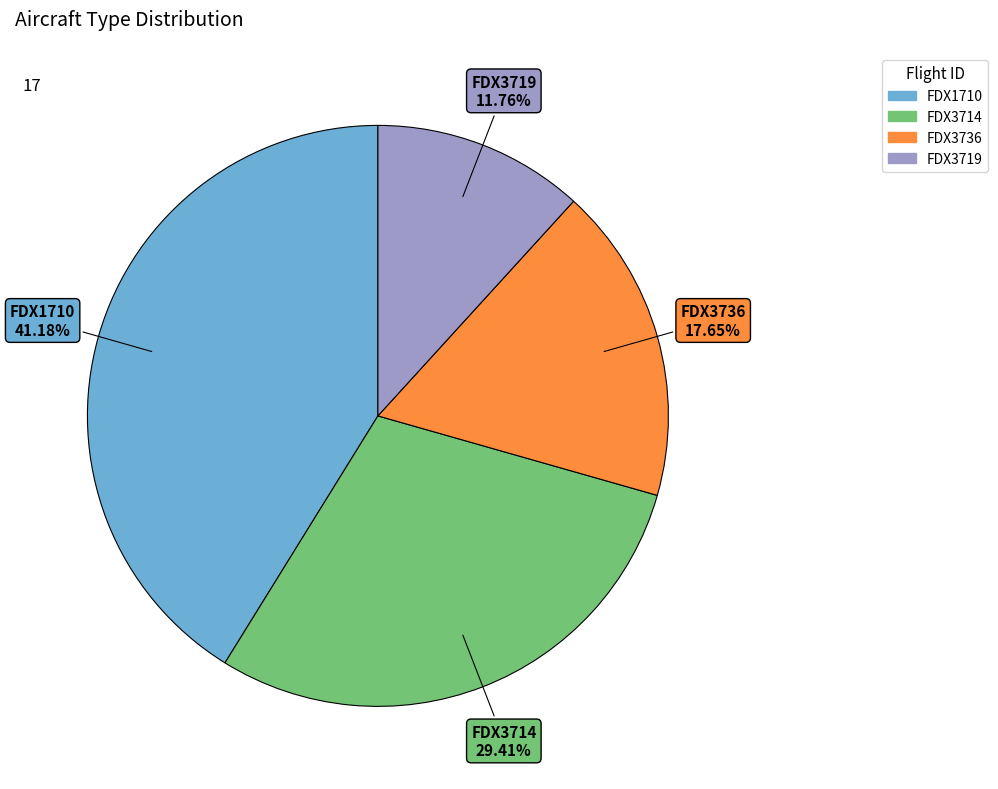

To the nearest percent, what is the difference between the FDX3719 and FDX3736 slice percentages?

6%